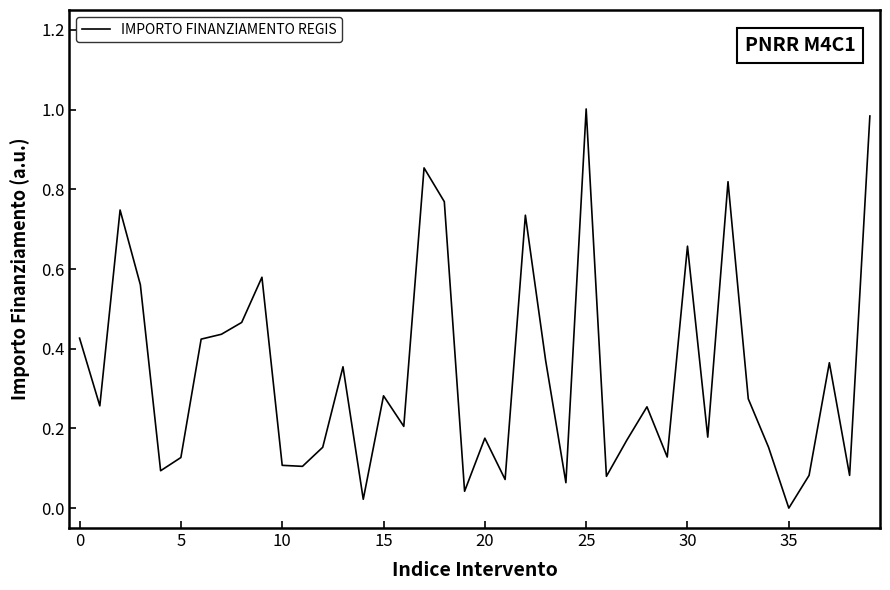

Is this an area chart (filled region under the line)?

No